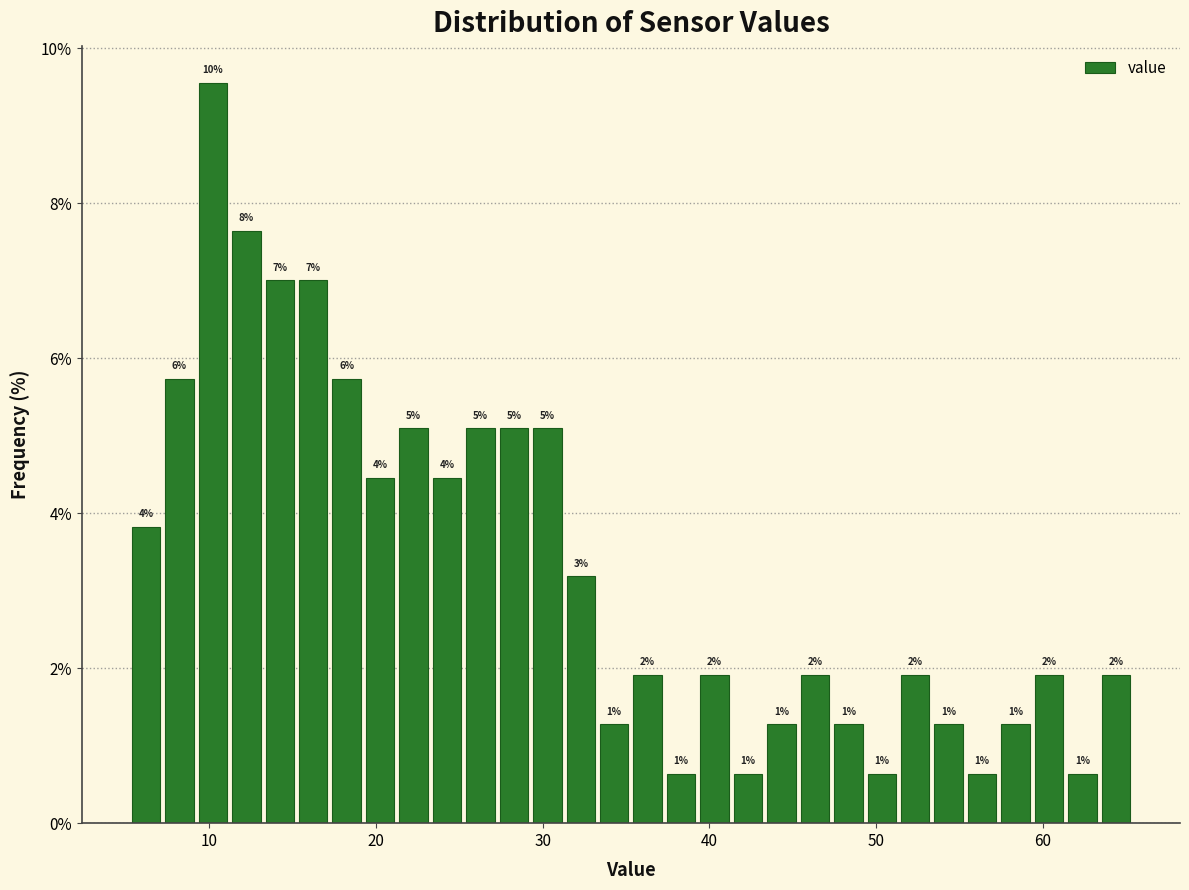

Around what value on the x-axis is the tallest bar? Give the approximate position of its centre, as read against the axis.

10